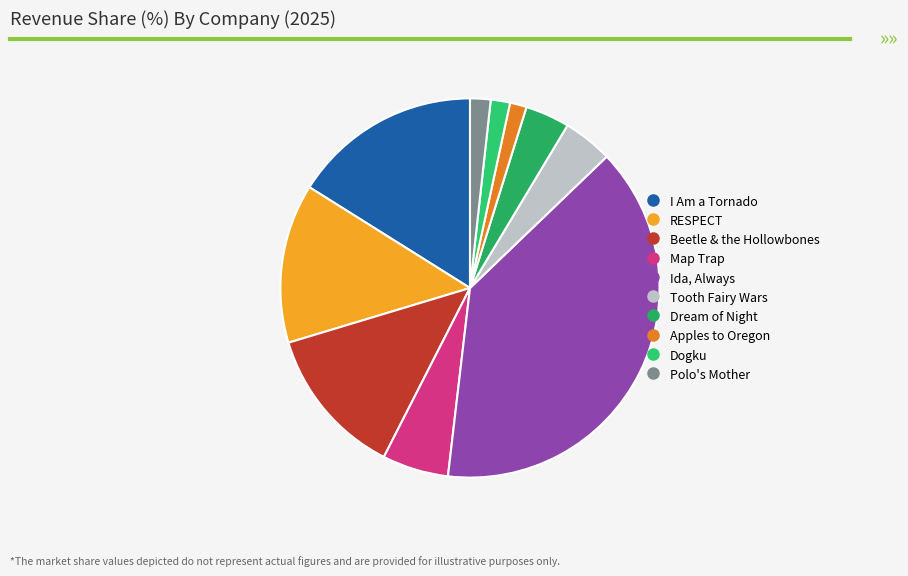

Rank the categories by value from highest to lowest.

Ida, Always, I Am a Tornado, RESPECT, Beetle & the Hollowbones, Map Trap, Tooth Fairy Wars, Dream of Night, Polo's Mother, Dogku, Apples to Oregon